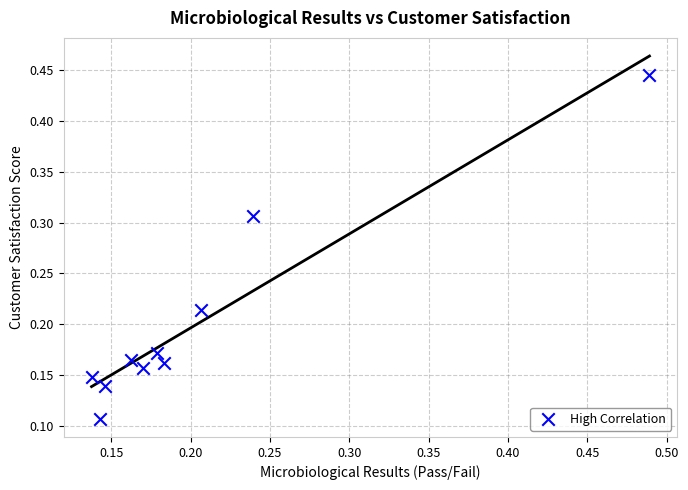

How many points are shown in the scatter plot?

10